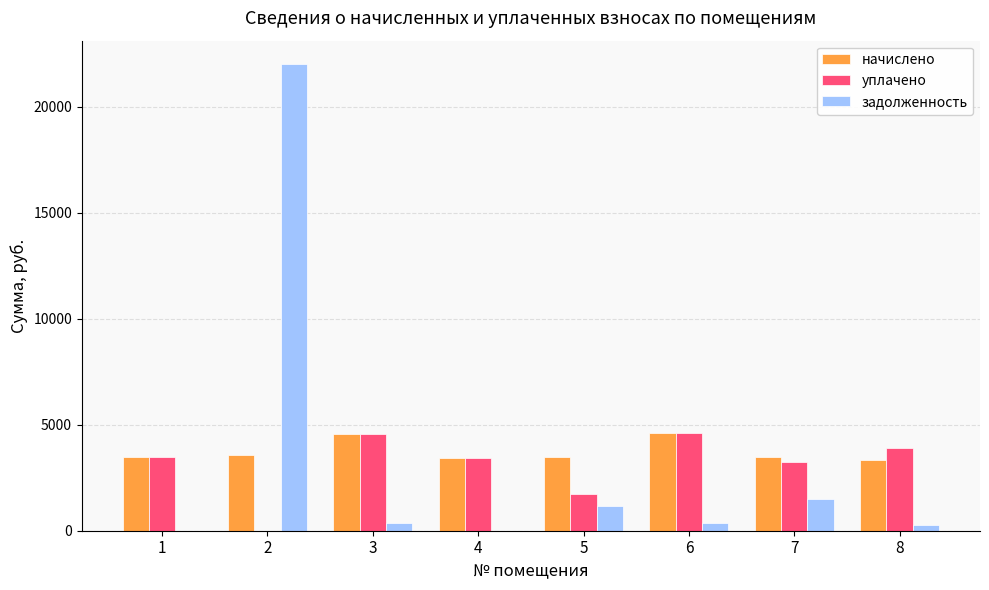

What is the maximum value for задолженность?

22006.8